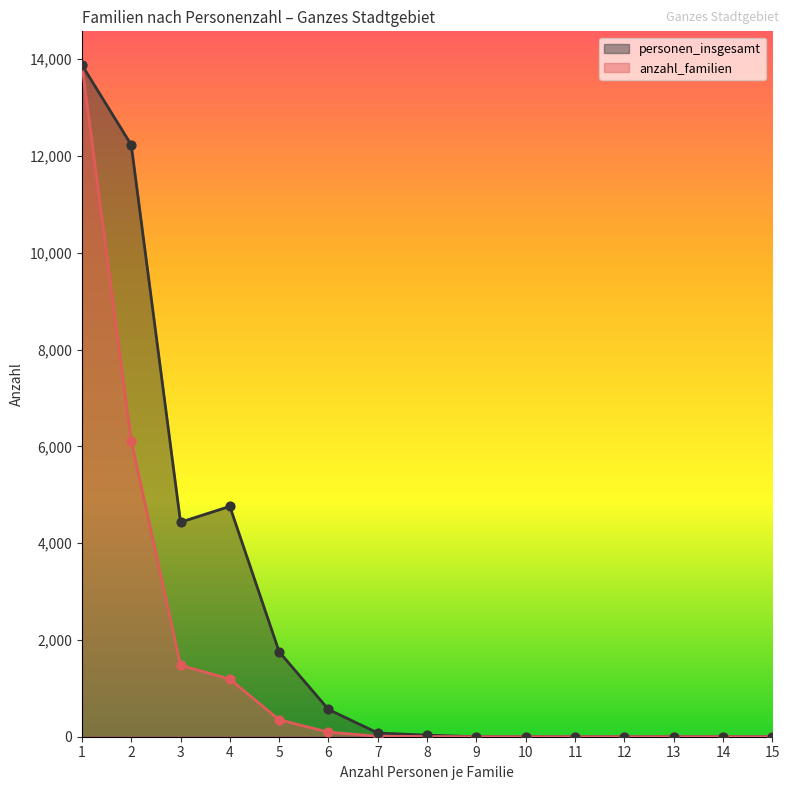

Which series has the widest spread of Y values?

anzahl_familien